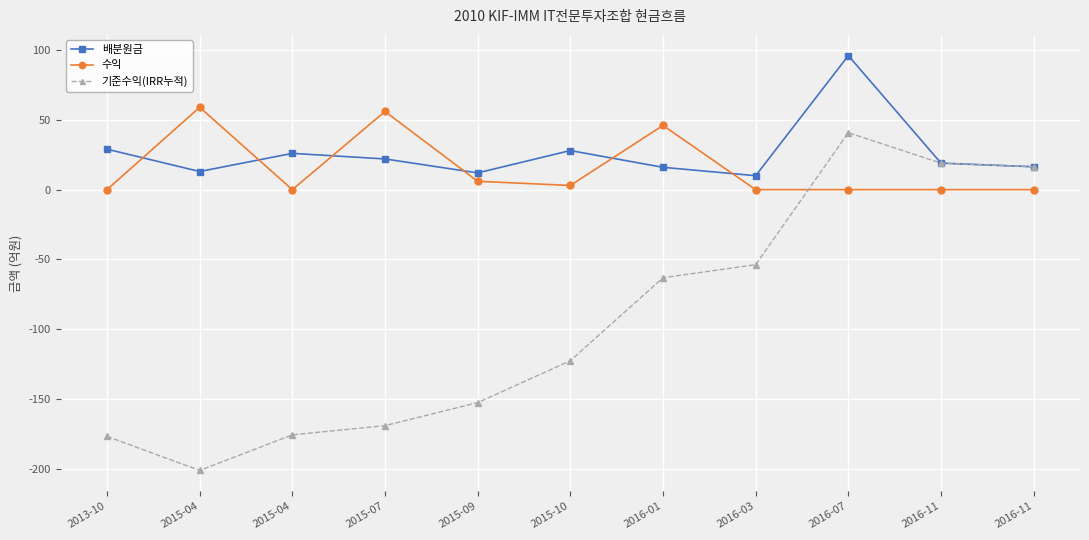

How many data points in 기준수익(IRR누적) are less than -122?

6